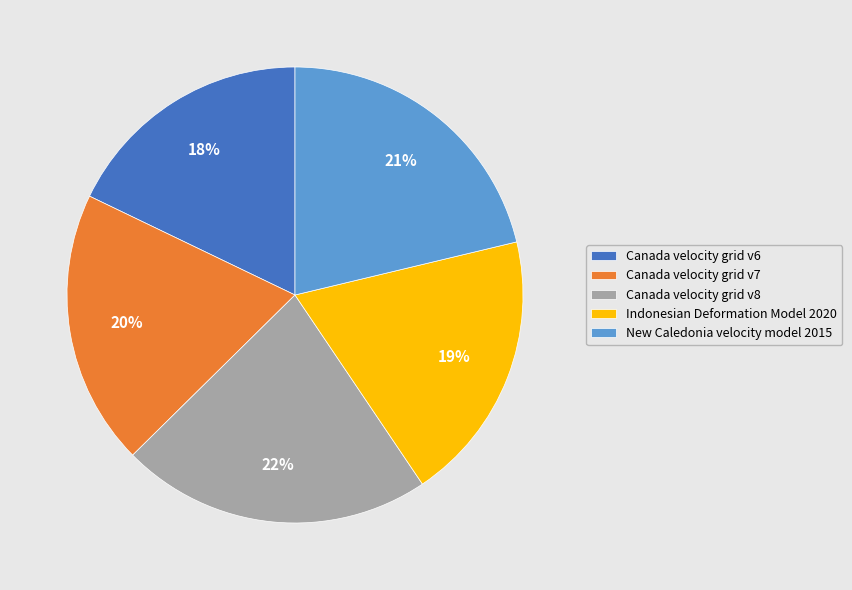

To the nearest percent, what percentage of the pie is Canada velocity grid v7?

20%